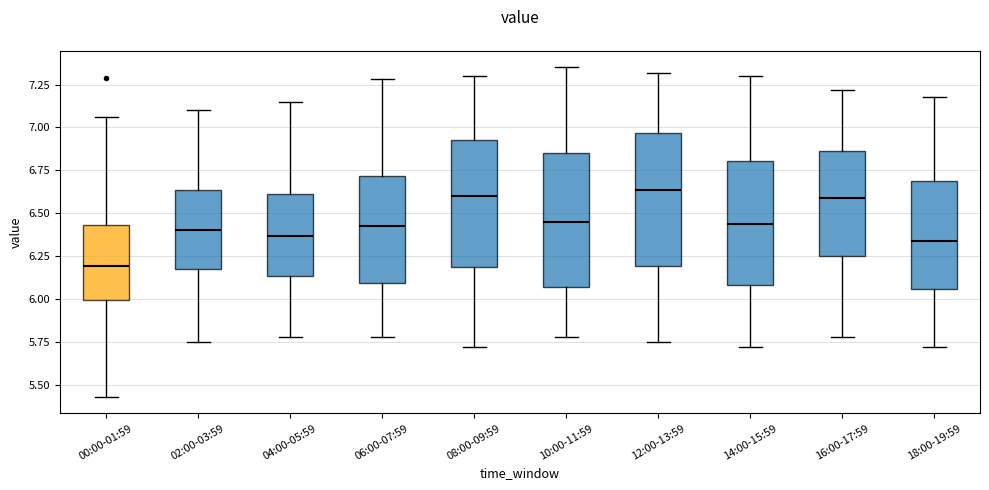

Which box's median line is the lowest?

00:00-01:59